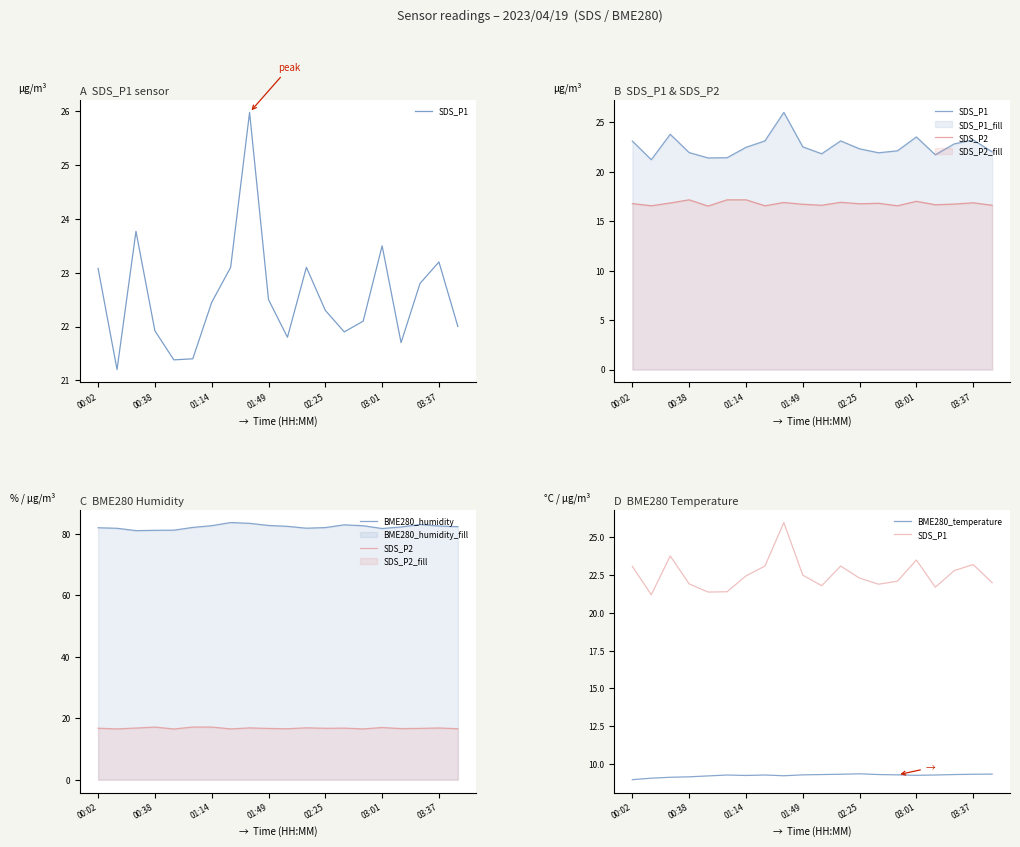

At which label is BME280_humidity closest to 82?

00:02